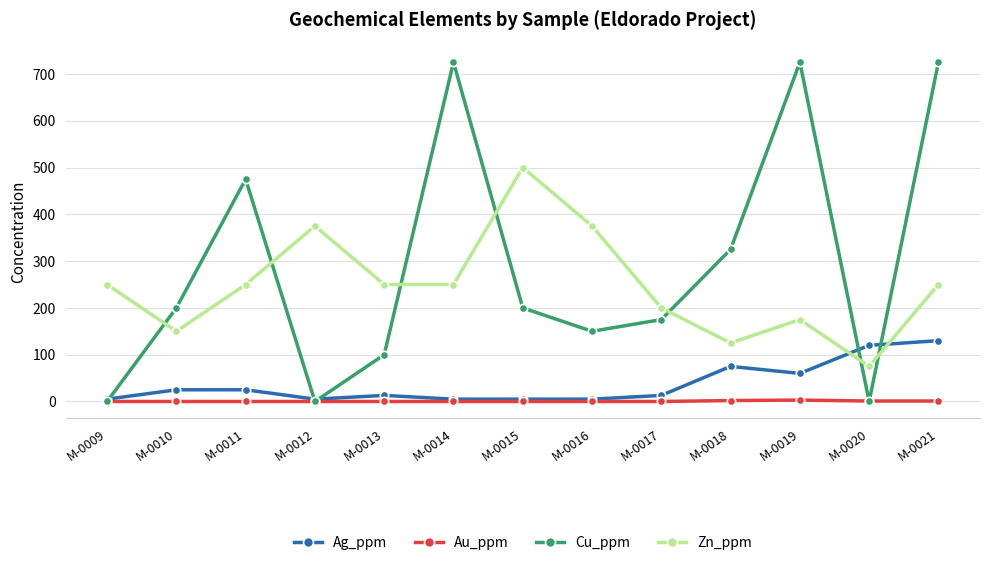

At which category is the sum across all series the highest?

M-0021